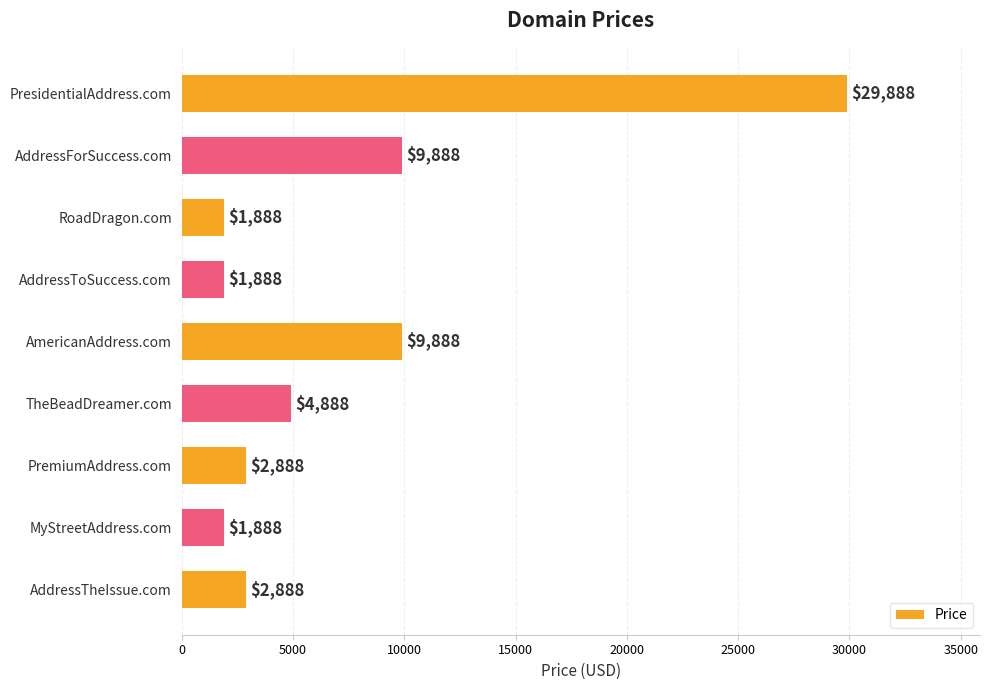

Does the chart contain any negative values?

No